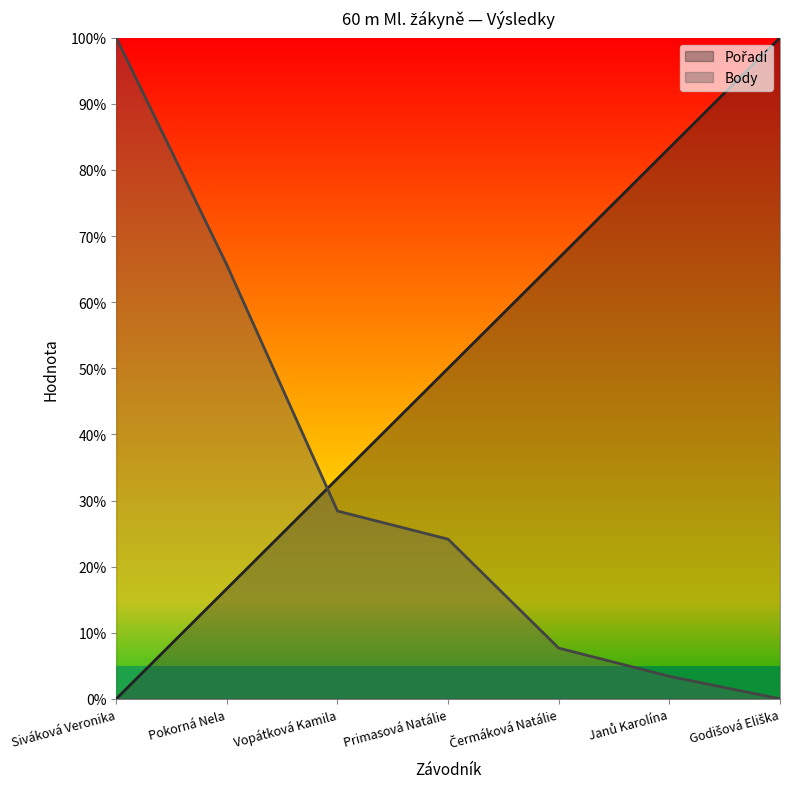

Does the chart display data point markers on the line(s)?

No